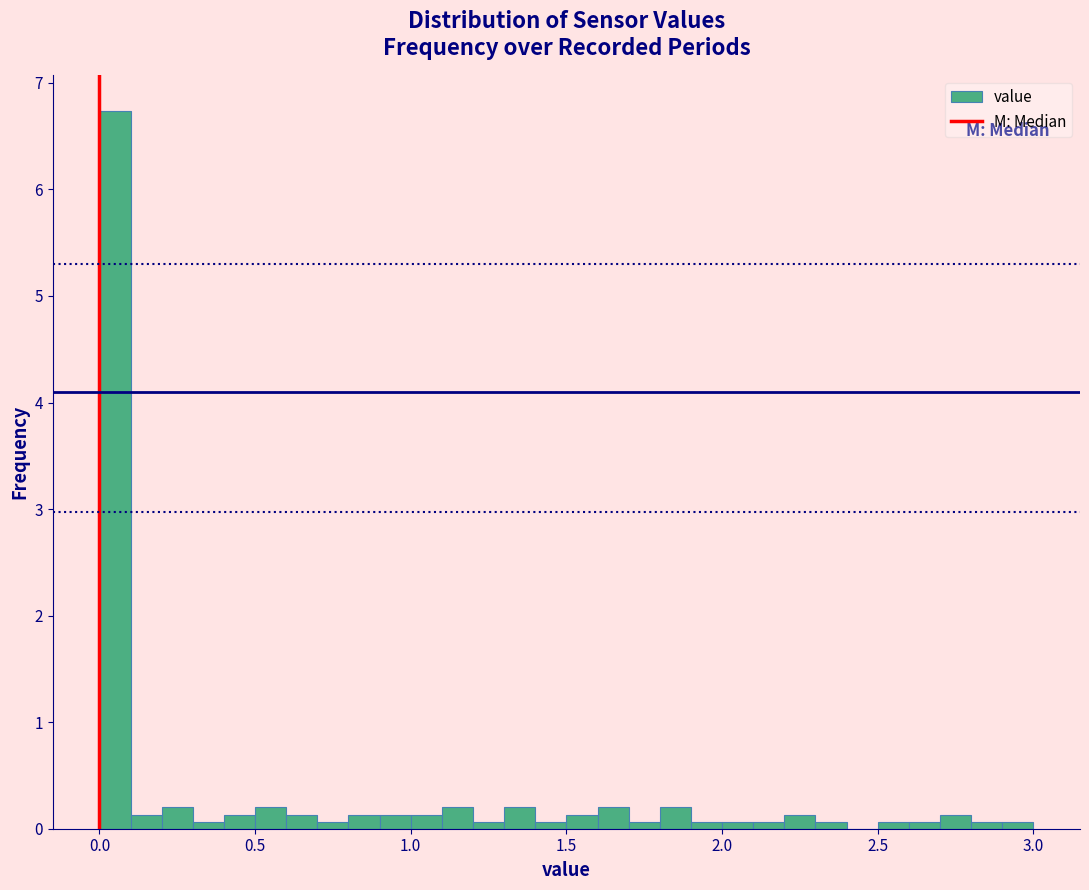

Read against the x-axis, roughly where is the centre of the tallest bar?

0.05